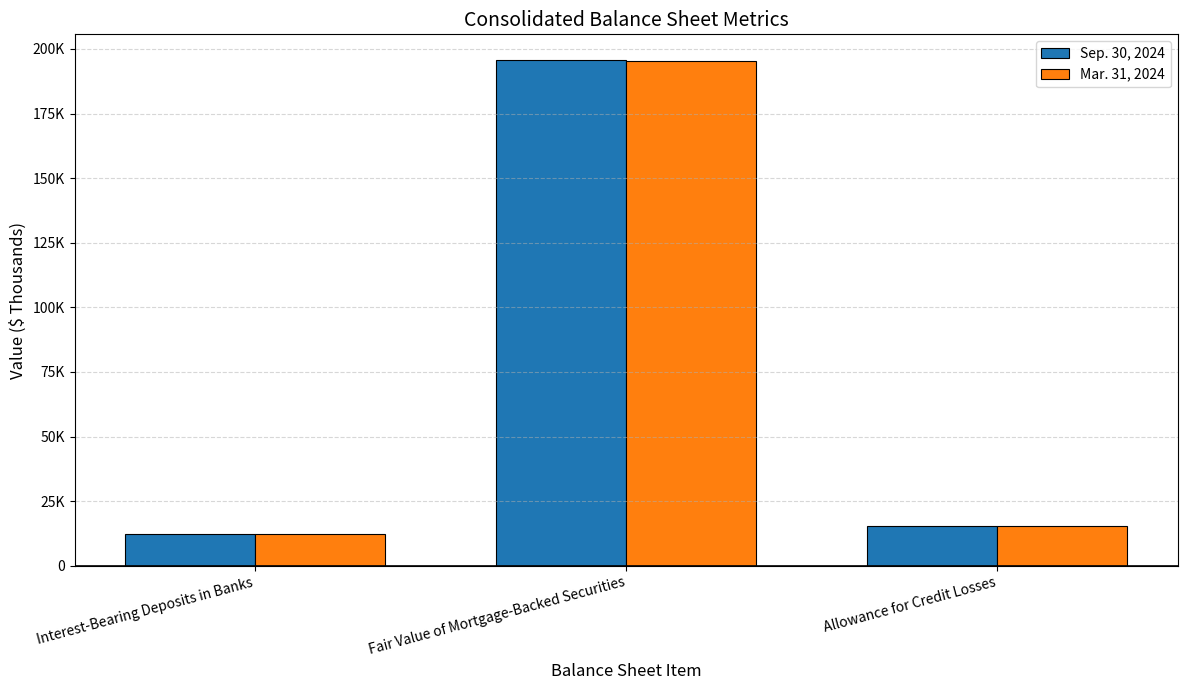

What is the difference between the Mar. 31, 2024 values at Fair Value of Mortgage-Backed Securities and Interest-Bearing Deposits in Banks?

183355